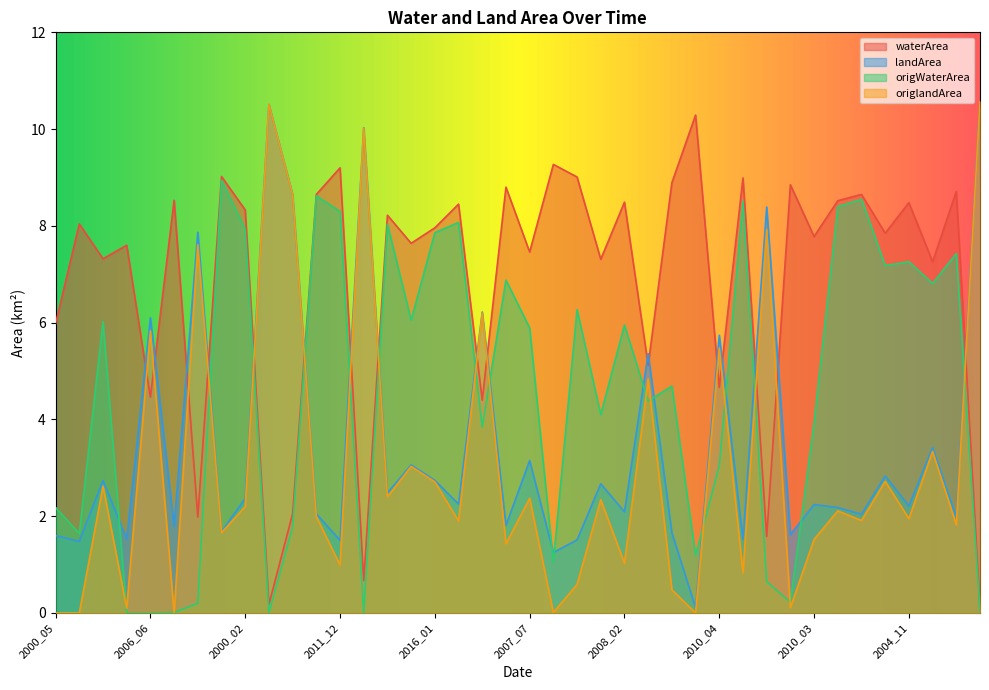

At which category does origWaterArea reach its first local peak?

2003_04